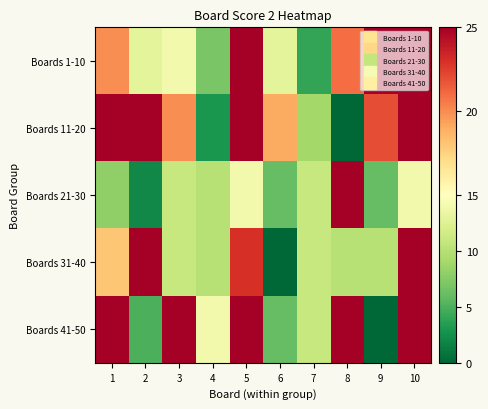

Rank the series at 3 from lowest to highest value.

Boards 21-30, Boards 31-40, Boards 1-10, Boards 11-20, Boards 41-50